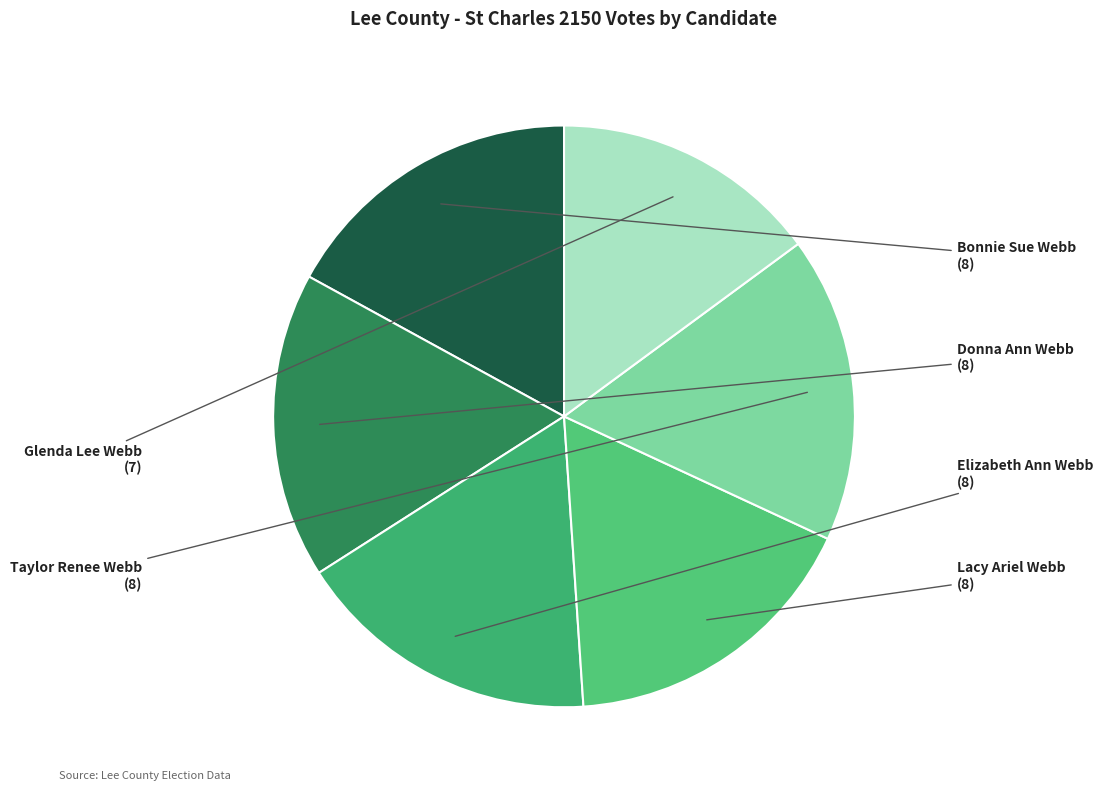

The Glenda Lee Webb slice represents 15% of the pie. True or false?

True